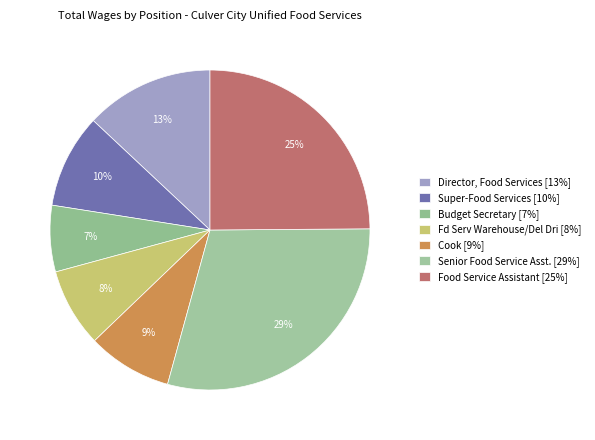

To the nearest percent, what percentage of the pie is Senior Food Service Asst.?

29%